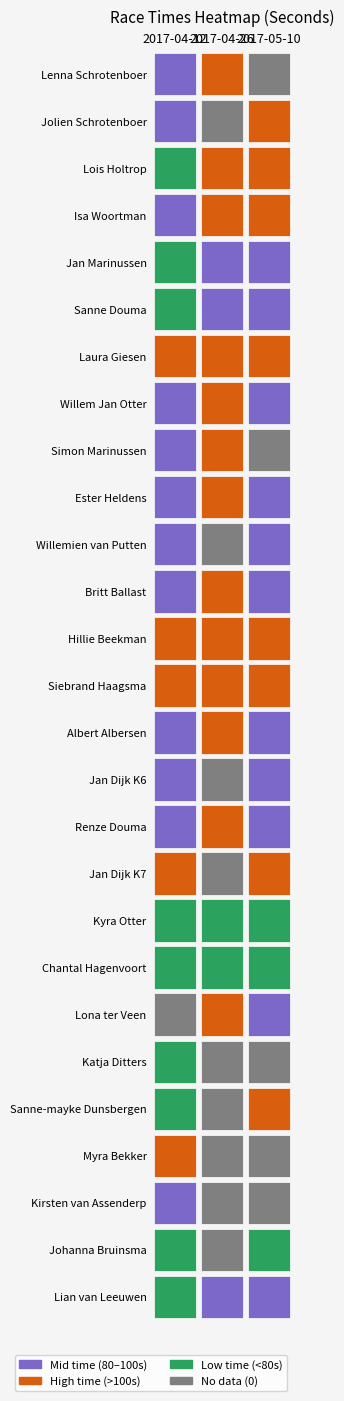

Reading left to right, transcribe all the data shown in this chart.

Lenna Schrotenboer: 90.3	156.8	0.0
Jolien Schrotenboer: 87.0	0.0	129.8
Lois Holtrop: 72.4	100.7	103.3
Isa Woortman: 99.7	148.4	126.1
Jan Marinussen: 76.8	93.5	92.8
Sanne Douma: 67.3	94.9	87.1
Laura Giesen: 105.5	128.4	104.2
Willem Jan Otter: 91.6	108.1	99.1
Simon Marinussen: 86.7	114.8	0.0
Ester Heldens: 80.8	100.3	85.9
Willemien van Putten: 86.2	0.0	84.3
Britt Ballast: 80.2	109.8	98.0
Hillie Beekman: 100.6	134.9	122.1
Siebrand Haagsma: 109.4	148.3	106.5
Albert Albersen: 97.7	104.9	97.1
Jan Dijk K6: 85.8	0.0	94.0
Renze Douma: 89.3	102.3	98.8
Jan Dijk K7: 100.3	0.0	118.8
Kyra Otter: 59.8	70.9	62.9
Chantal Hagenvoort: 56.9	73.5	59.8
Lona ter Veen: 0.0	104.2	83.9
Katja Ditters: 63.5	0.0	0.0
Sanne-mayke Dunsbergen: 68.0	0.0	103.2
Myra Bekker: 104.8	0.0	0.0
Kirsten van Assenderp: 80.2	0.0	0.0
Johanna Bruinsma: 67.4	0.0	72.4
Lian van Leeuwen: 74.3	93.6	82.9